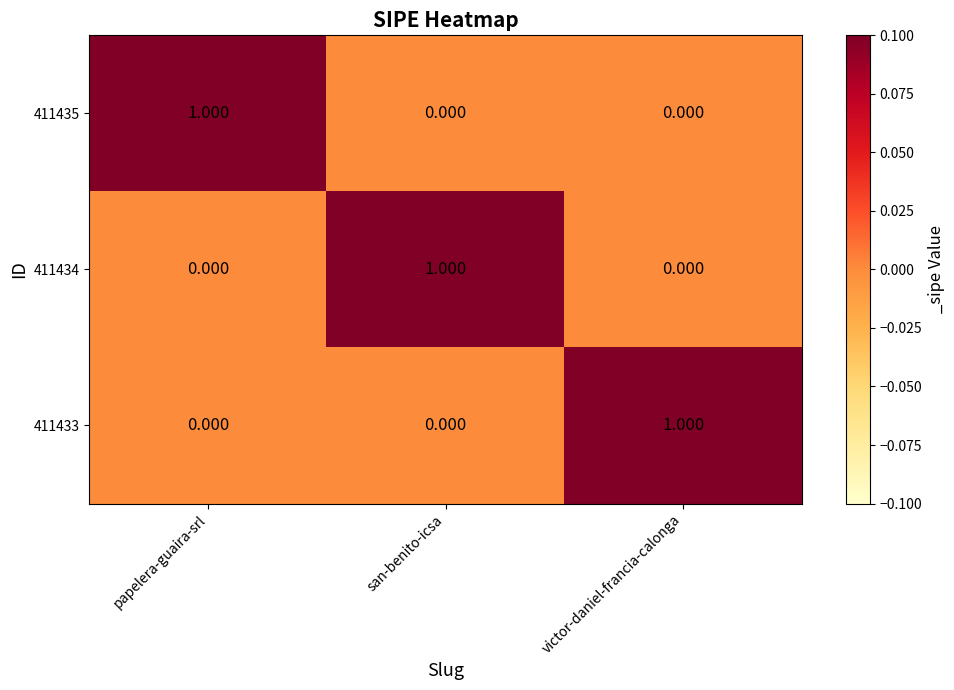

Which category has the highest value in the 411434 series?

san-benito-icsa